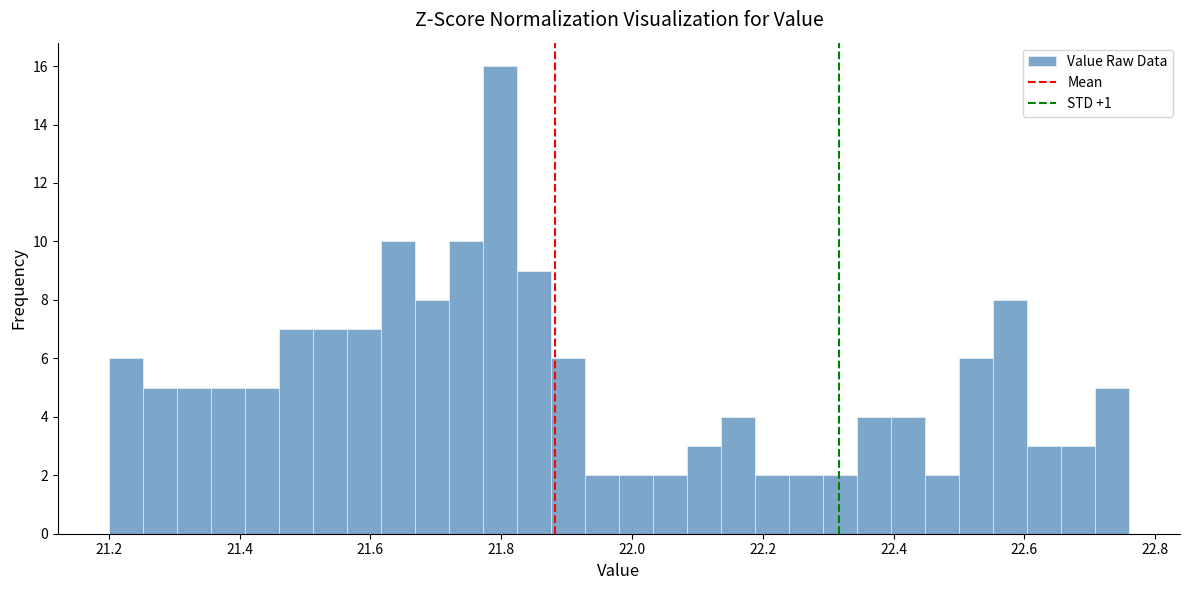

Around what value on the x-axis is the tallest bar? Give the approximate position of its centre, as read against the axis.

21.80